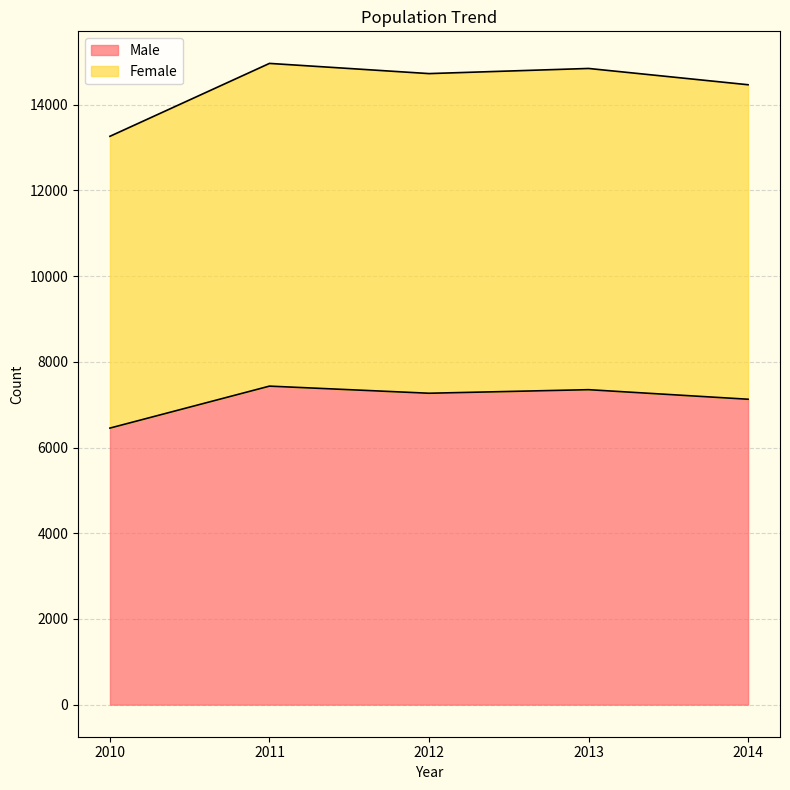

True or false: Male has a value of 7432 at 2011.

True